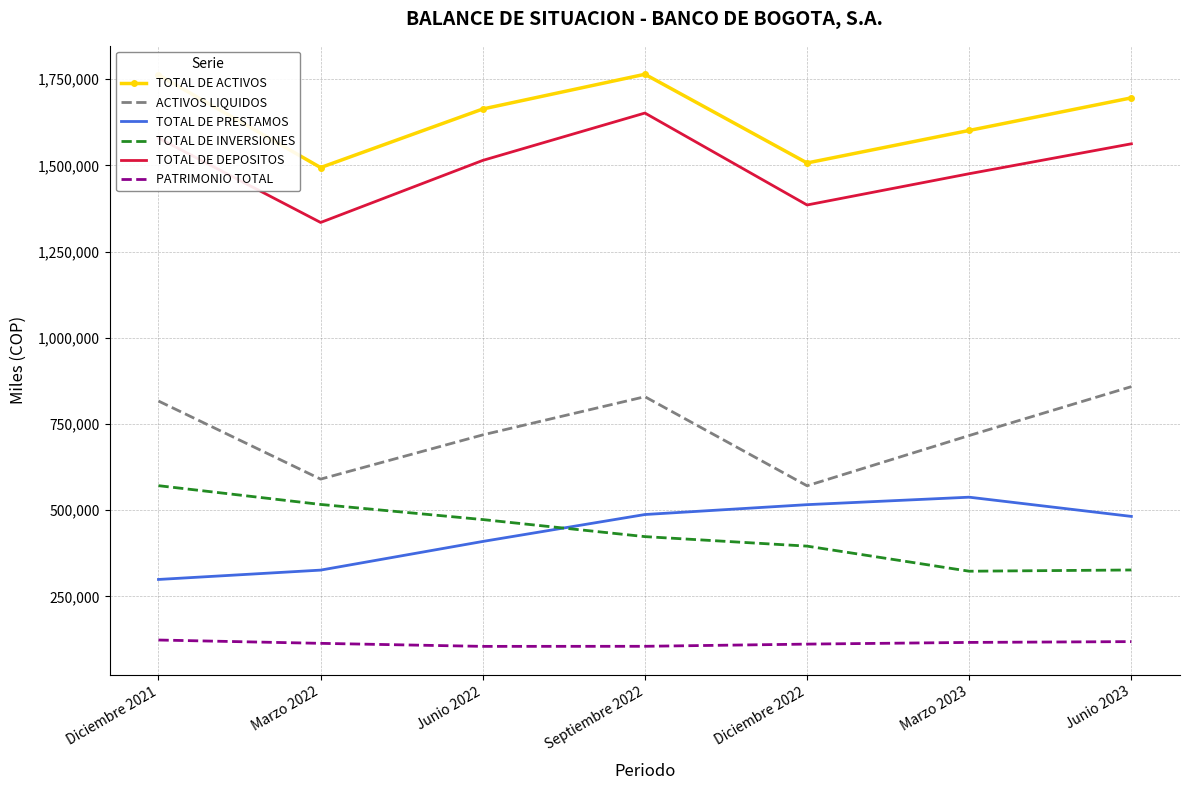

What is the greatest value displayed?

1764189.9